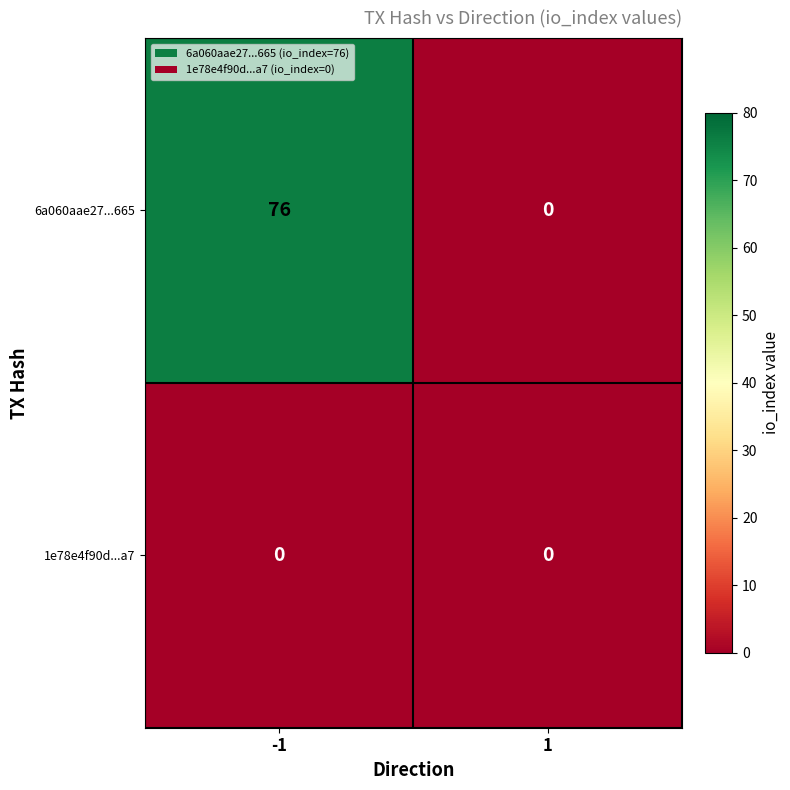

List the series in order of their peak value, highest first.

6a060aae27...665, 1e78e4f90d...a7